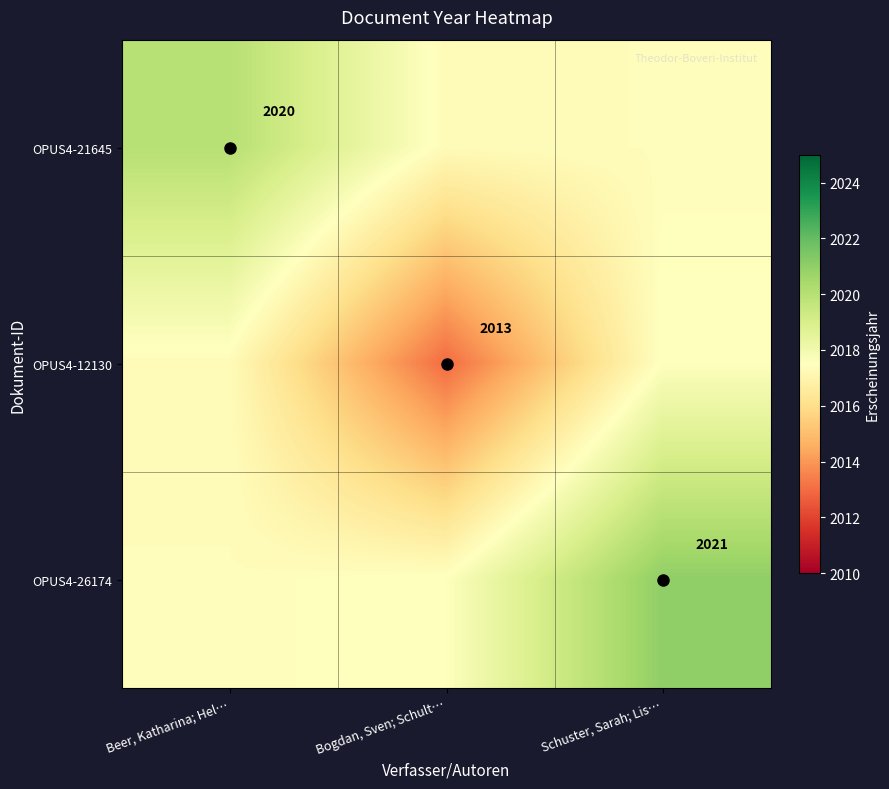

What is the approximate value of OPUS4-21645 at Schuster, Sarah; Lis…?

2017.4